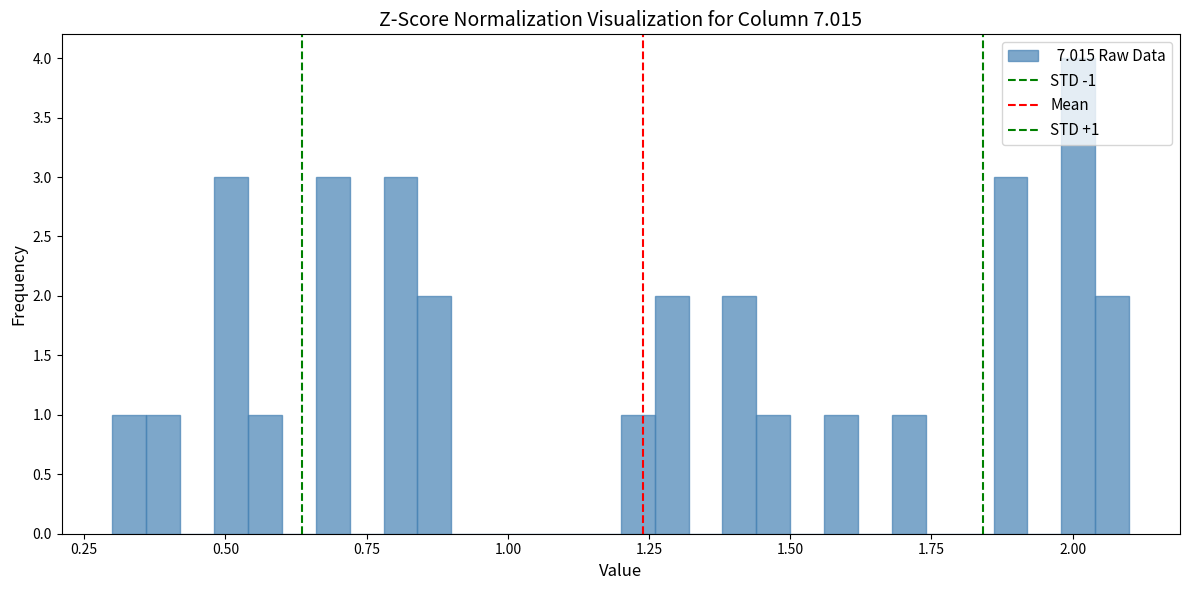

Around what value on the x-axis is the tallest bar? Give the approximate position of its centre, as read against the axis.

2.00